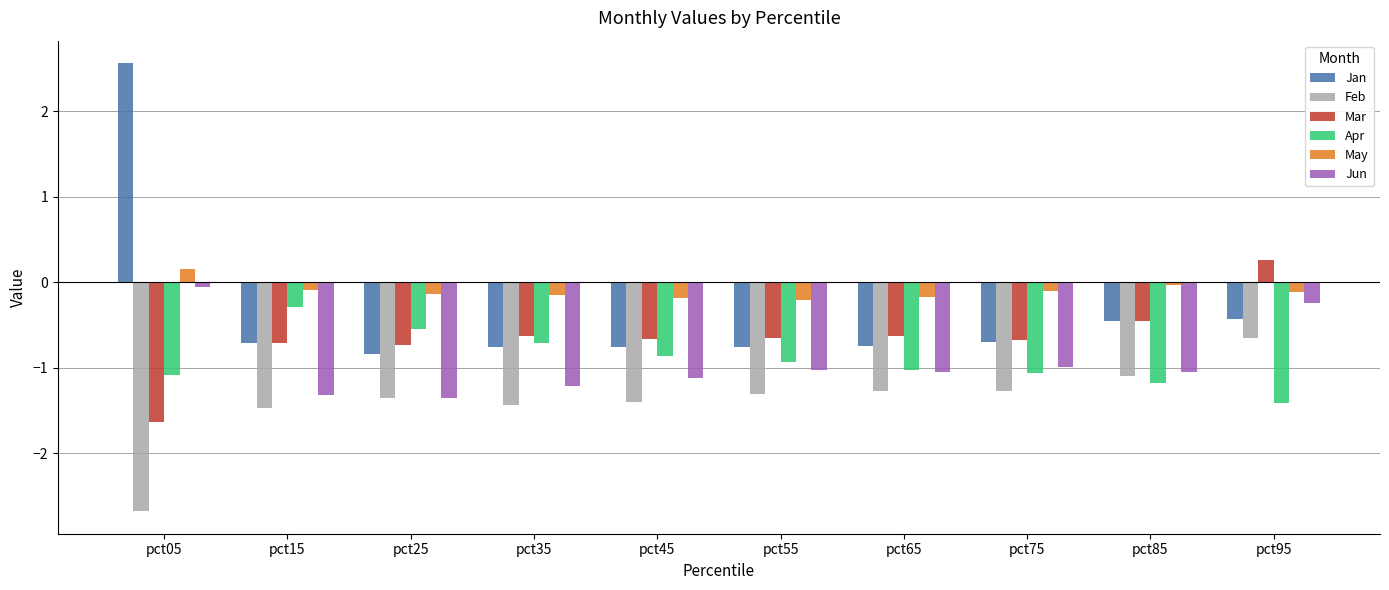

At which label does Apr reach its minimum?

pct95